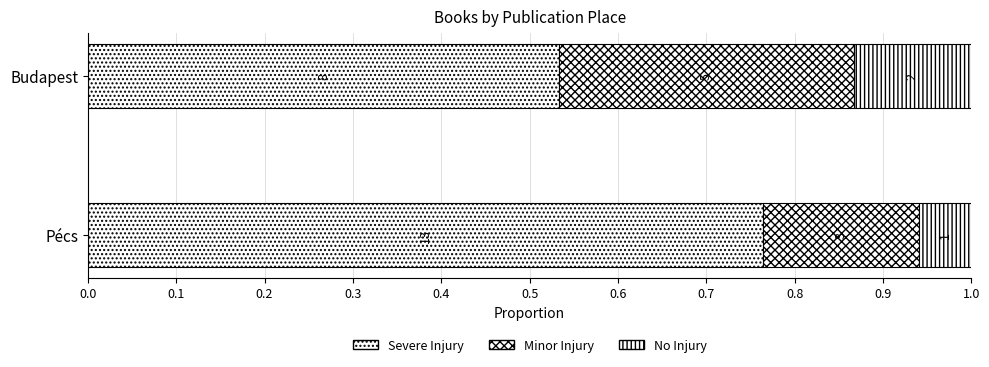

What are all the series names shown in the legend?

Severe Injury, Minor Injury, No Injury